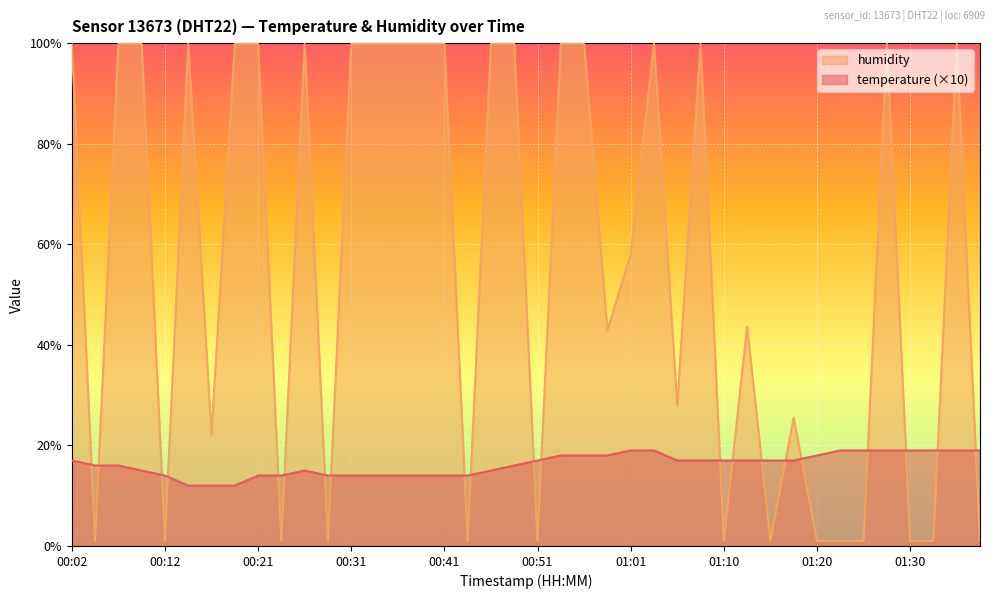

What are all the series names shown in the legend?

humidity, temperature (×10)